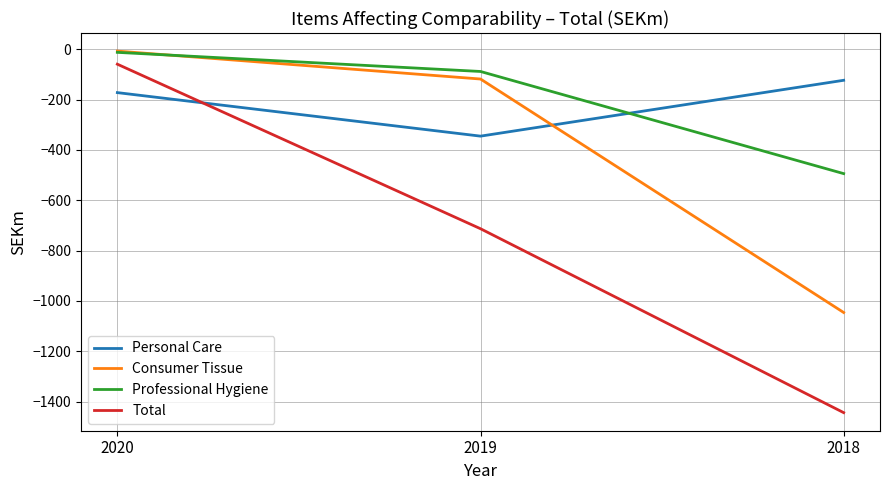

Reading right to left, extract all data points from this chart.

Personal Care: -123	-345	-172
Consumer Tissue: -1046	-118	-7
Professional Hygiene: -494	-88	-12
Total: -1444	-713	-59